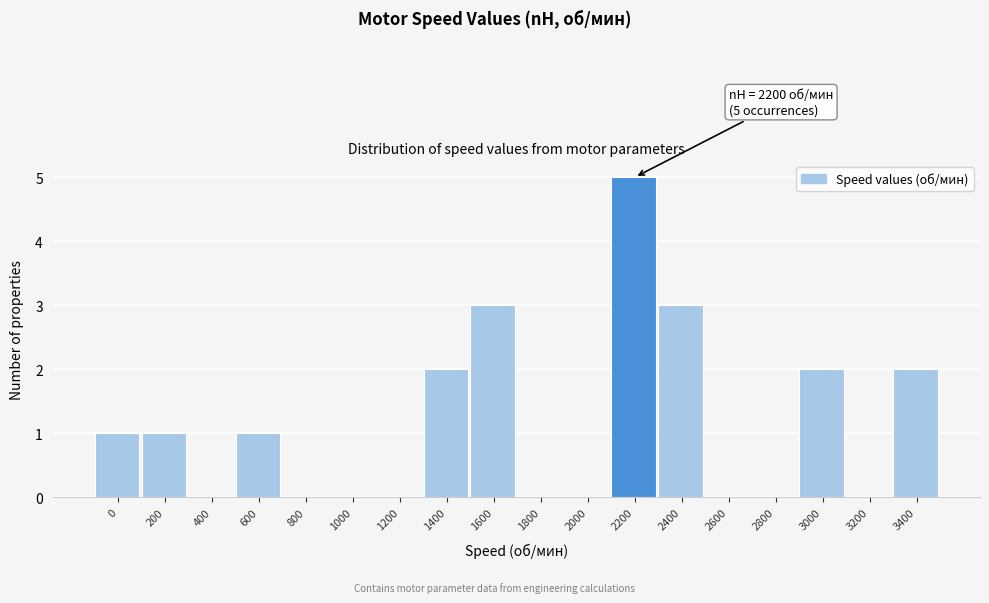

Reading left to right, list all the values displayed in this chart.

0=1	200=1	400=0	600=1	800=0	1000=0	1200=0	1400=2	1600=3	1800=0	2000=0	2200=5	2400=3	2600=0	2800=0	3000=2	3200=0	3400=2